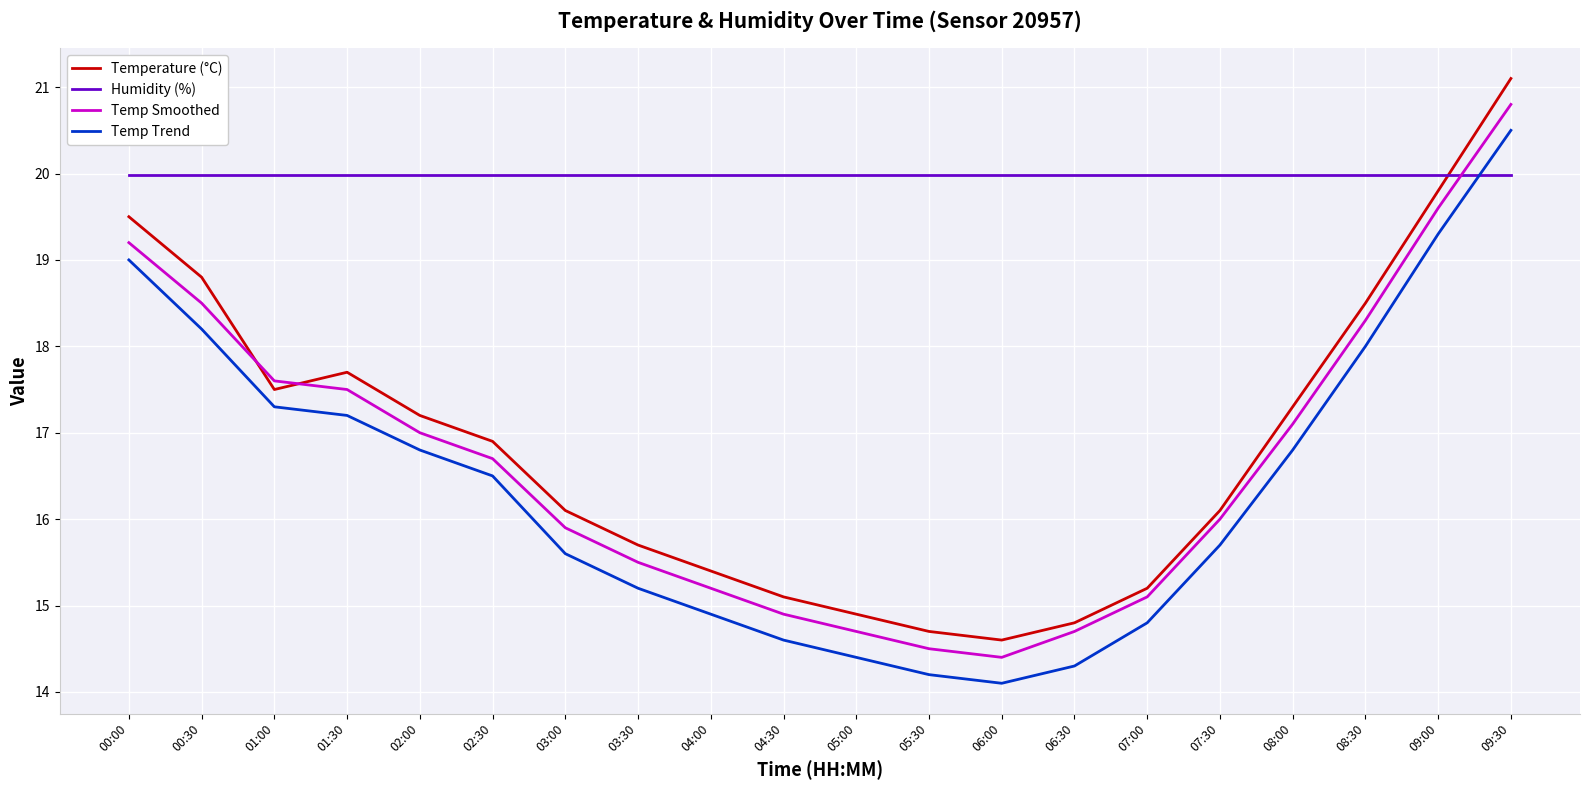

What are all the series names shown in the legend?

Temperature (°C), Humidity (%), Temp Smoothed, Temp Trend